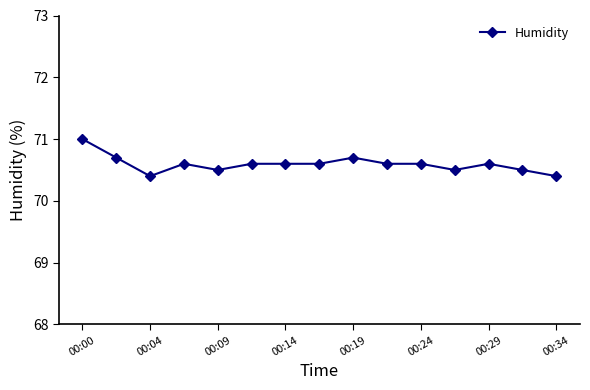

Reading left to right, what are all the values shown in this chart?

71.0	70.7	70.4	70.6	70.5	70.6	70.6	70.6	70.7	70.6	70.6	70.5	70.6	70.5	70.4